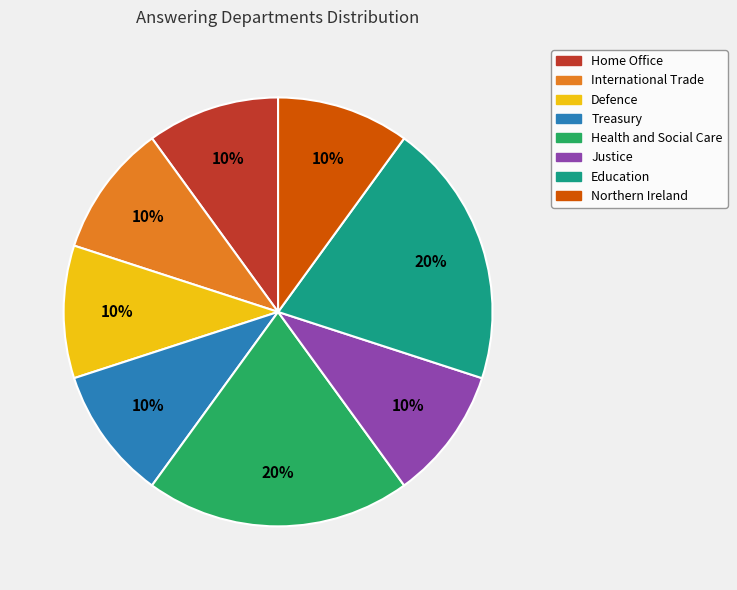

Which has a higher value, Education or Northern Ireland?

Education